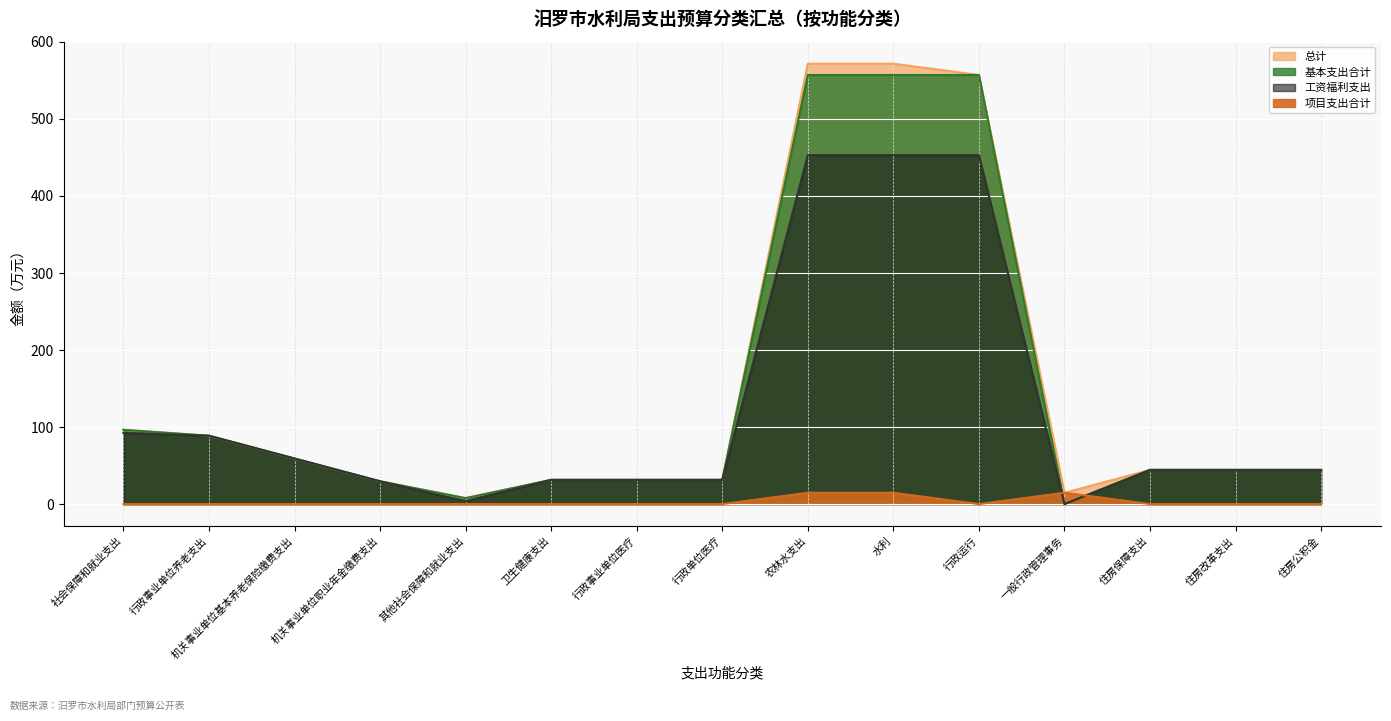

Is it true that 总计 equals 136.7 at 行政事业单位养老支出?

False